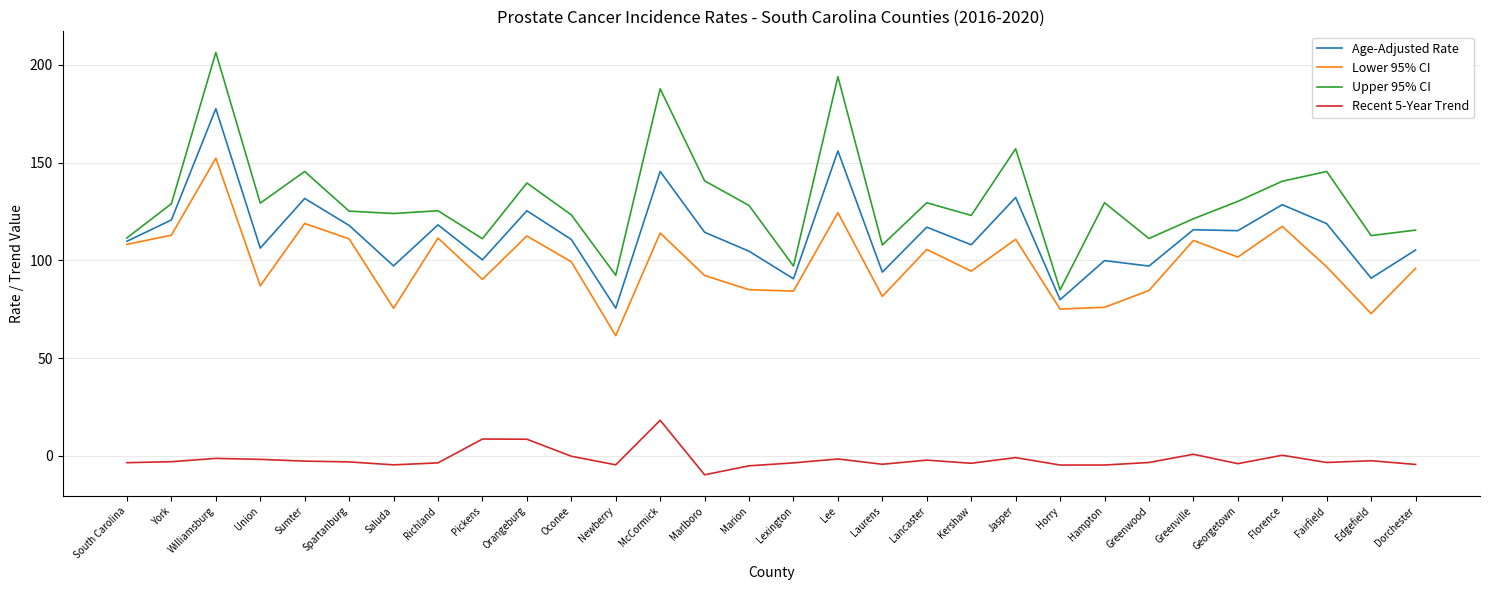

True or false: Age-Adjusted Rate has a value of 141.5 at Greenwood.

False